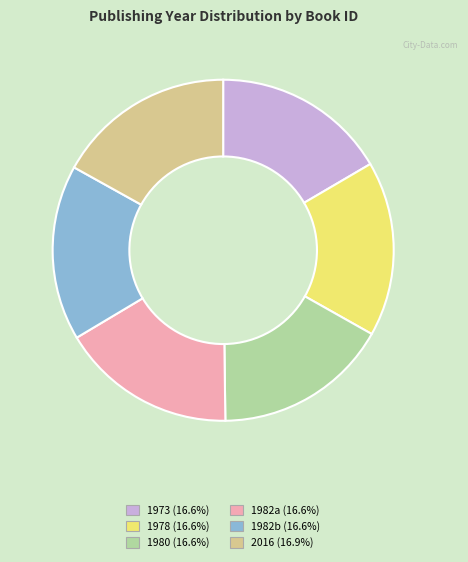

Does any single category account for the majority?

No